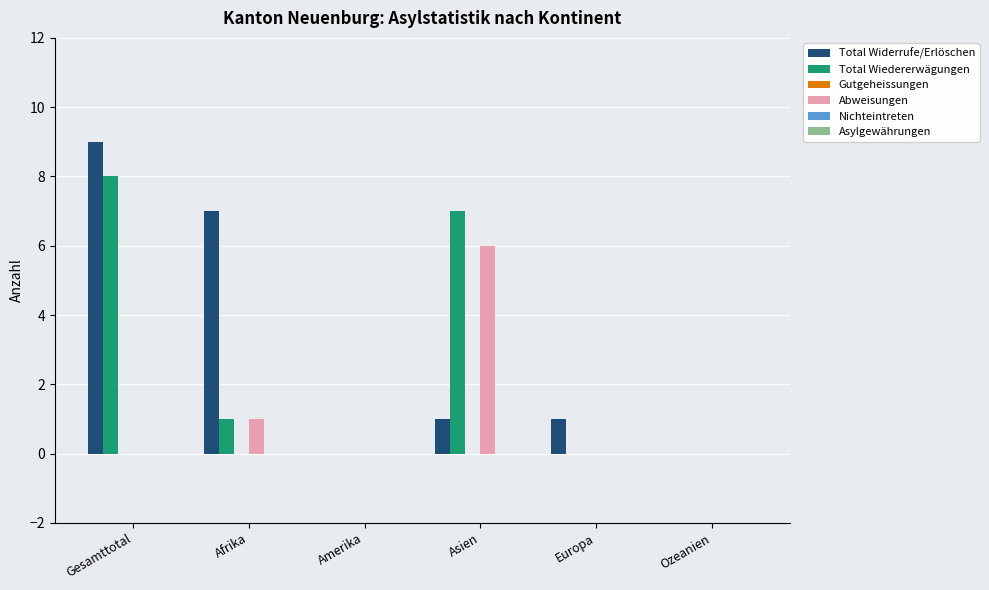

At which category is the sum across all series the highest?

Gesamttotal